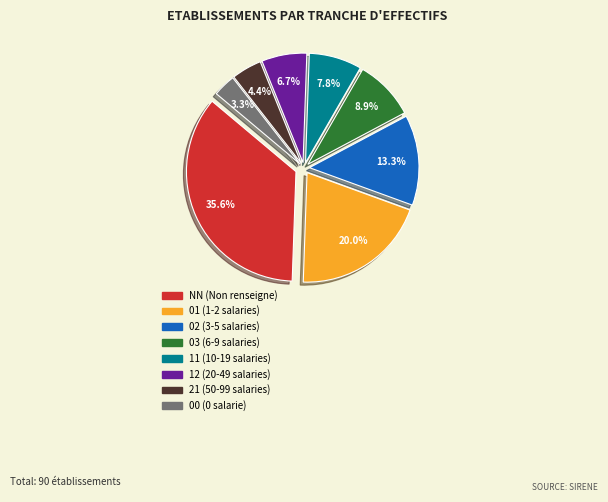

True or false: 02 accounts for 13% of the total.

True